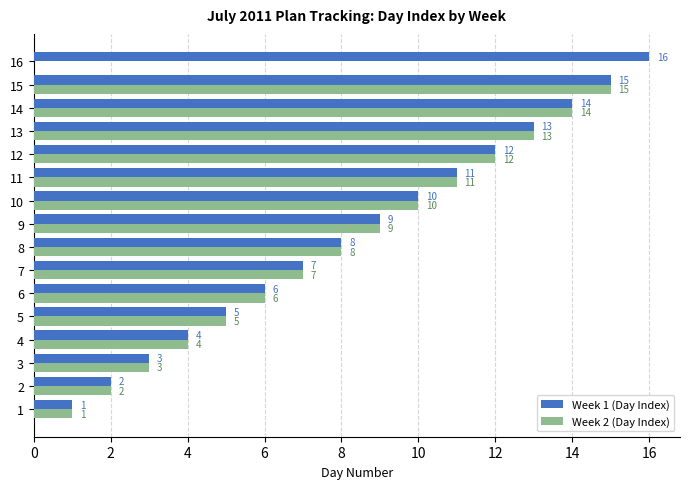

At which label is Week 1 (Day Index) closest to 8?

8